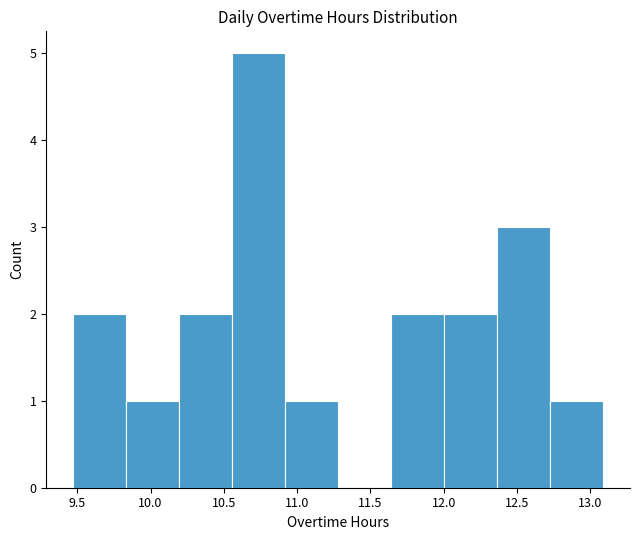

Reading left to right, list every bar in this chart as the range it spans on the x-axis followed by its height. Neither the bar edges nor the heights are printed on the chart, so give them approximately, as read against the axes.

9.45 to 9.85: 2
9.85 to 10.20: 1
10.20 to 10.55: 2
10.55 to 10.90: 5
10.90 to 11.30: 1
11.30 to 11.65: 0
11.65 to 12.00: 2
12.00 to 12.35: 2
12.35 to 12.75: 3
12.75 to 13.10: 1